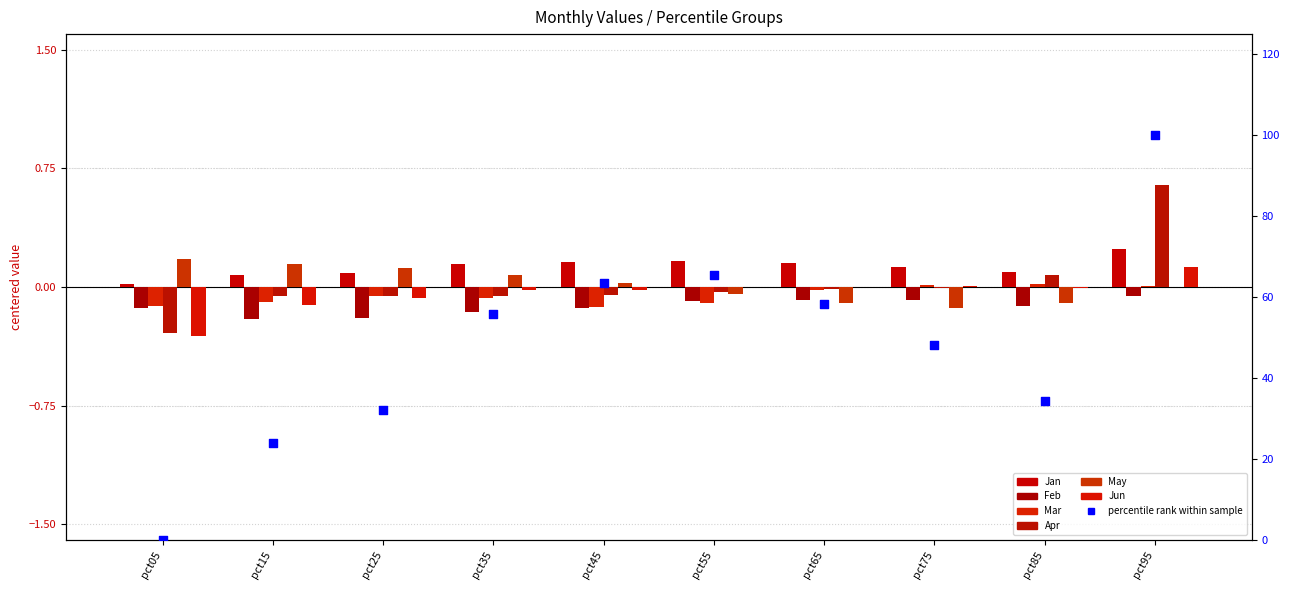

Which series contains the lowest Y value?

Jun